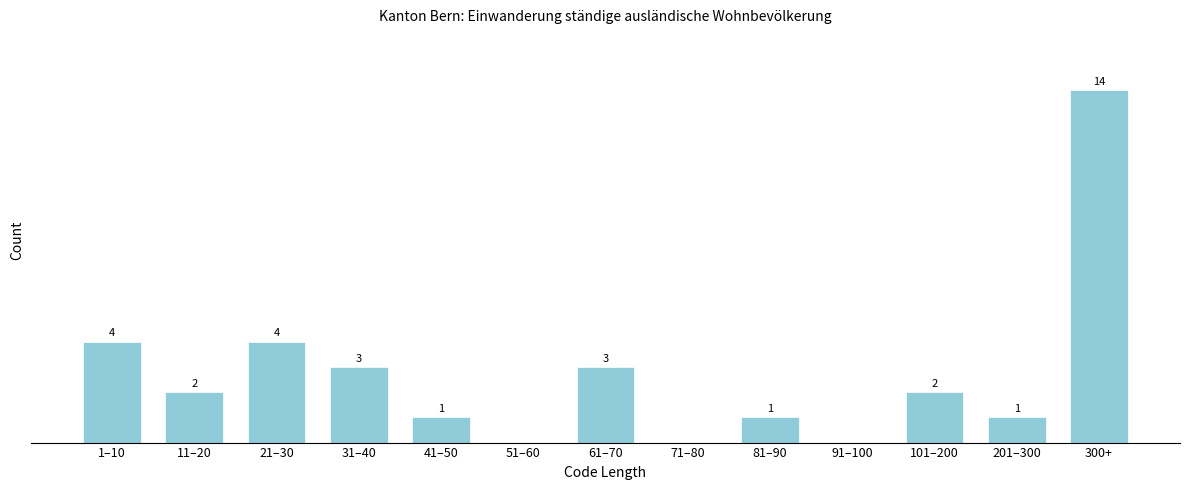

At which label does the data first exceed 2?

1–10